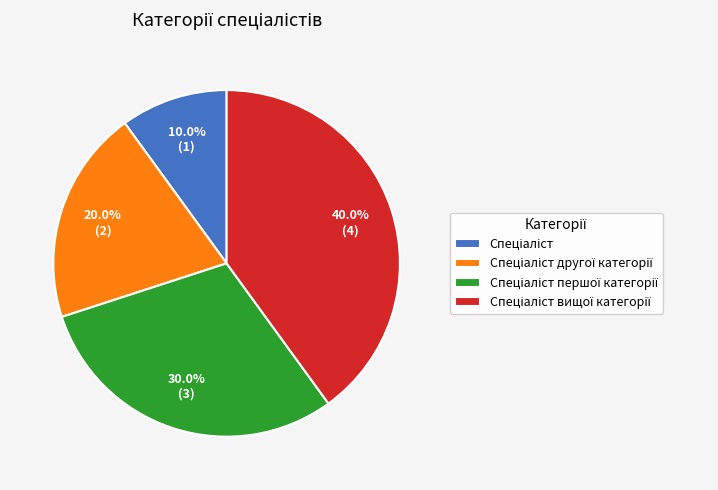

Is there any slice that represents more than half of the pie?

No